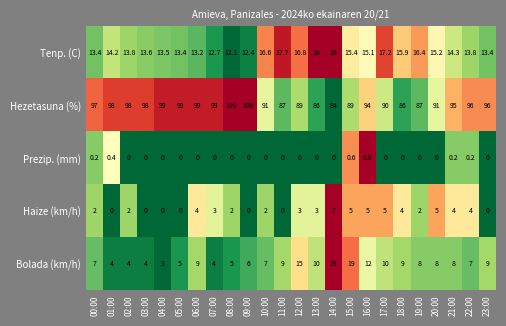

Is it true that Hezetasuna (%) equals 172.9 at 05:00?

False